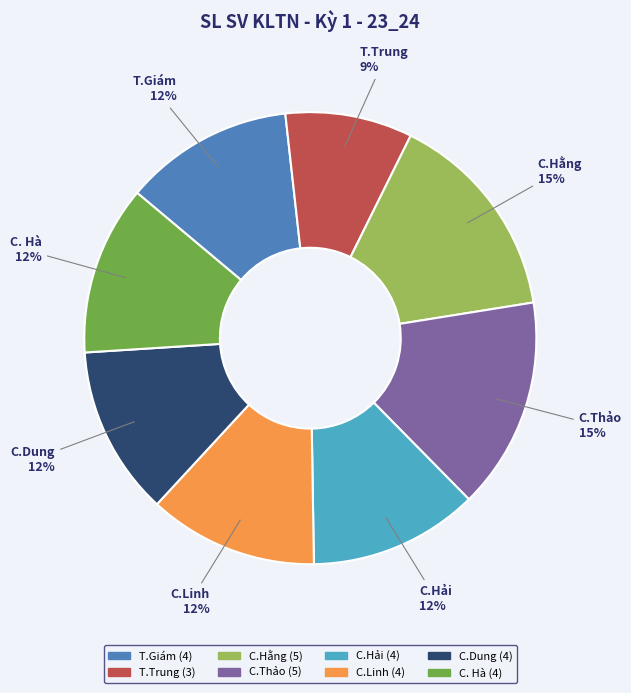

Combined, do C.Hải and T.Giám account for over 50%?

No